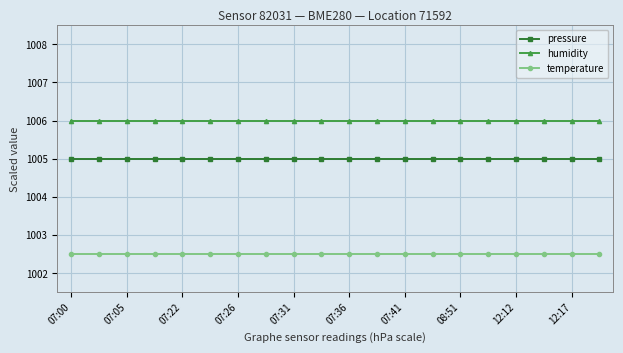

List the series in order of their overall mean, highest first.

humidity, pressure, temperature